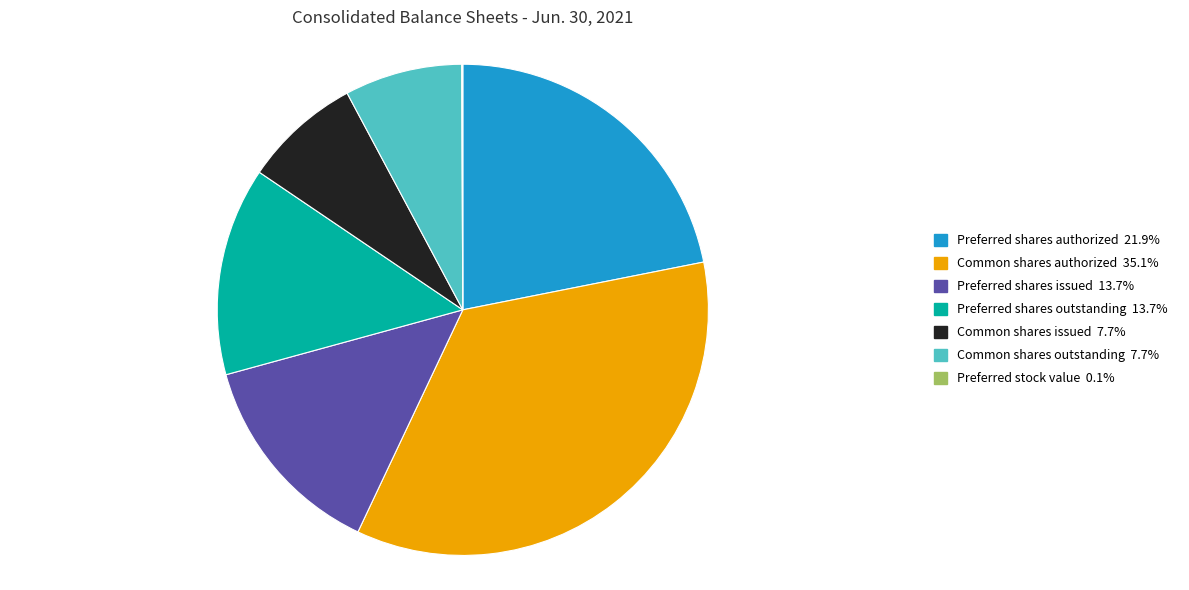

Is there any slice that represents more than half of the pie?

No